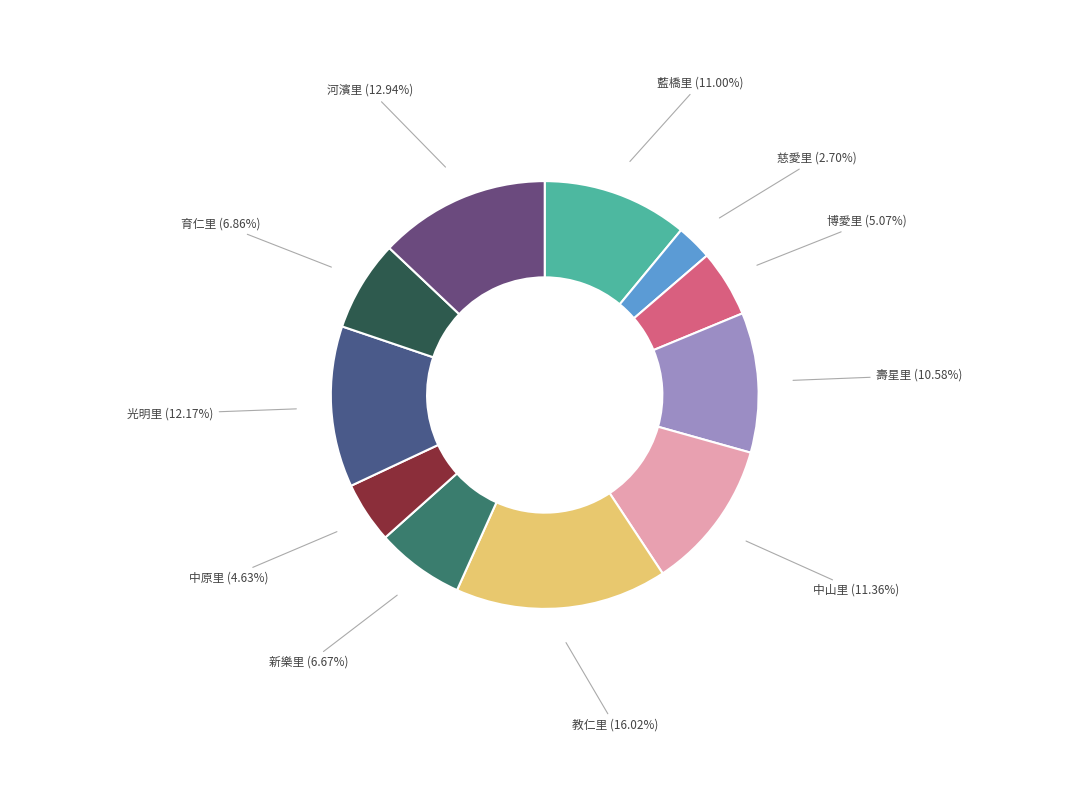

What is the ratio of the value at 博愛里 to the value at 壽星里?

0.5